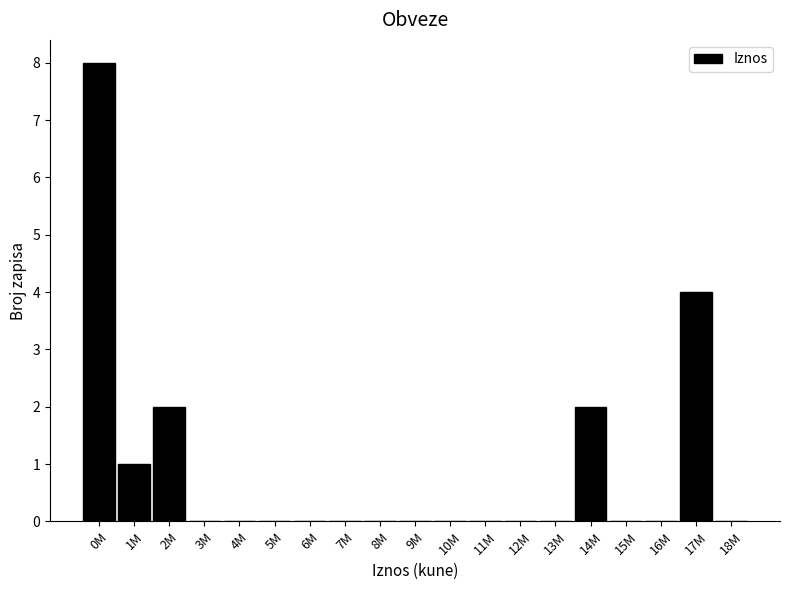

Reading left to right, transcribe all the data shown in this chart.

0M=8	1M=1	2M=2	3M=0	4M=0	5M=0	6M=0	7M=0	8M=0	9M=0	10M=0	11M=0	12M=0	13M=0	14M=2	15M=0	16M=0	17M=4	18M=0